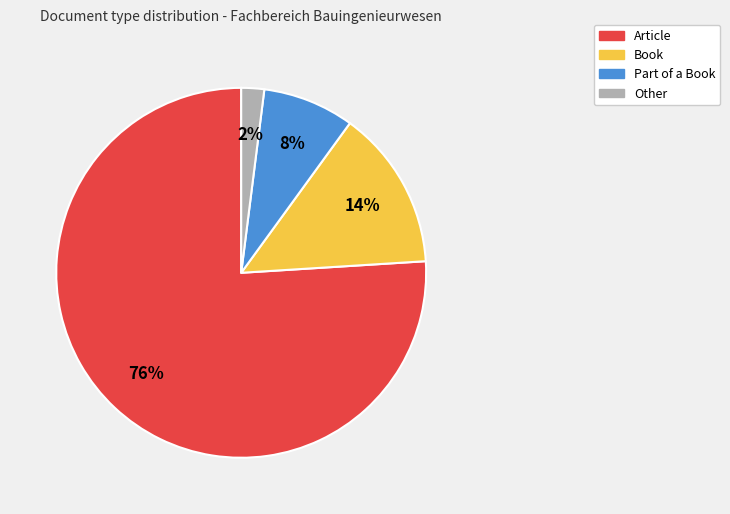

Which has a higher value, Other or Article?

Article